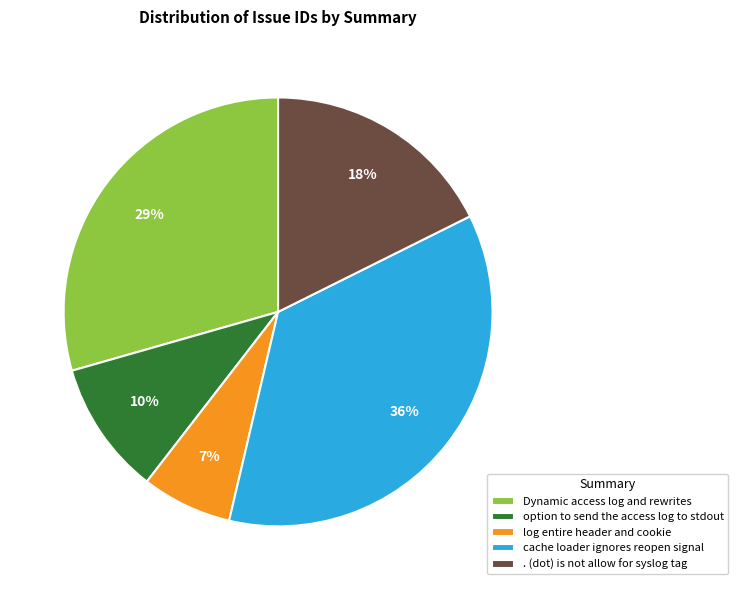

Which has a higher value, option to send the access log to stdout or cache loader ignores reopen signal?

cache loader ignores reopen signal